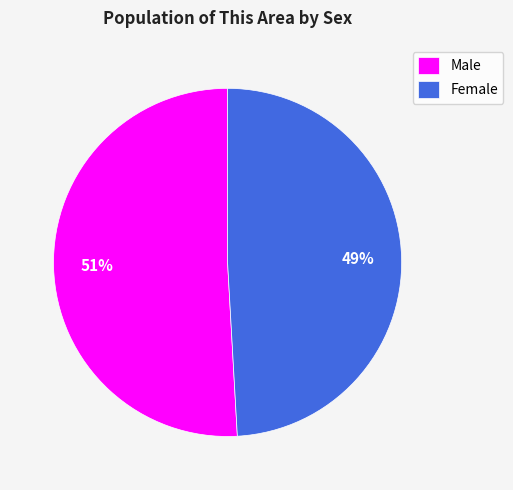

To the nearest percent, what percentage of the pie is Male?

51%